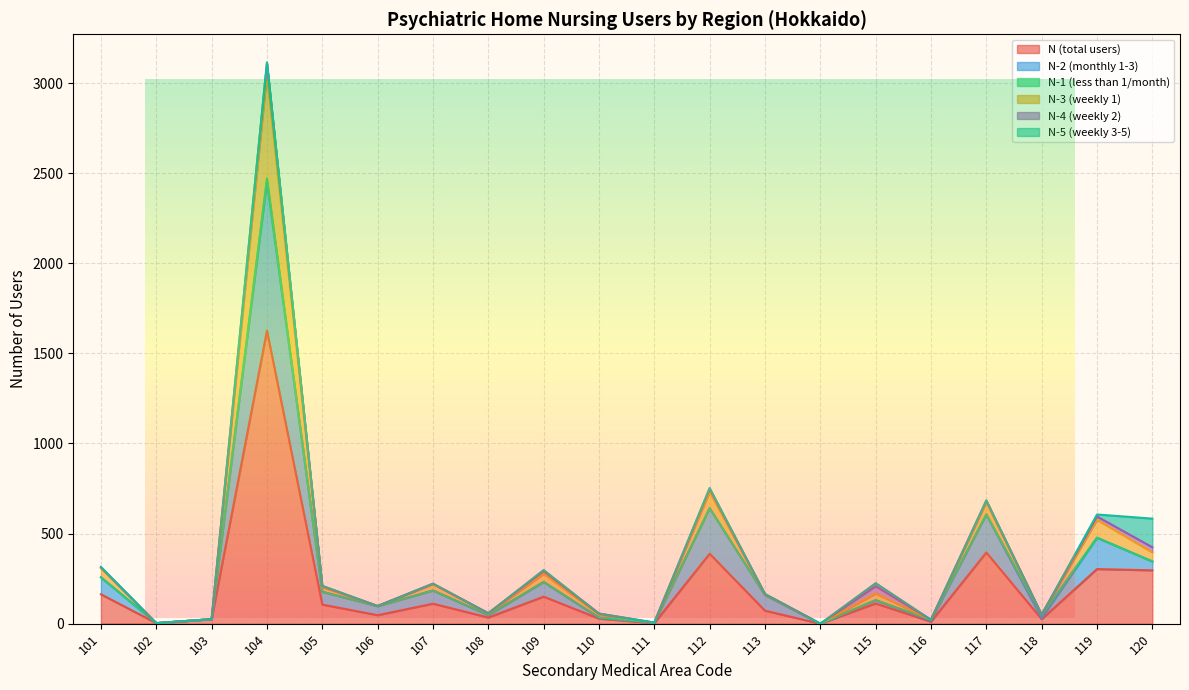

What is the difference between the N-2 (monthly 1-3) values at 118 and 113?

129